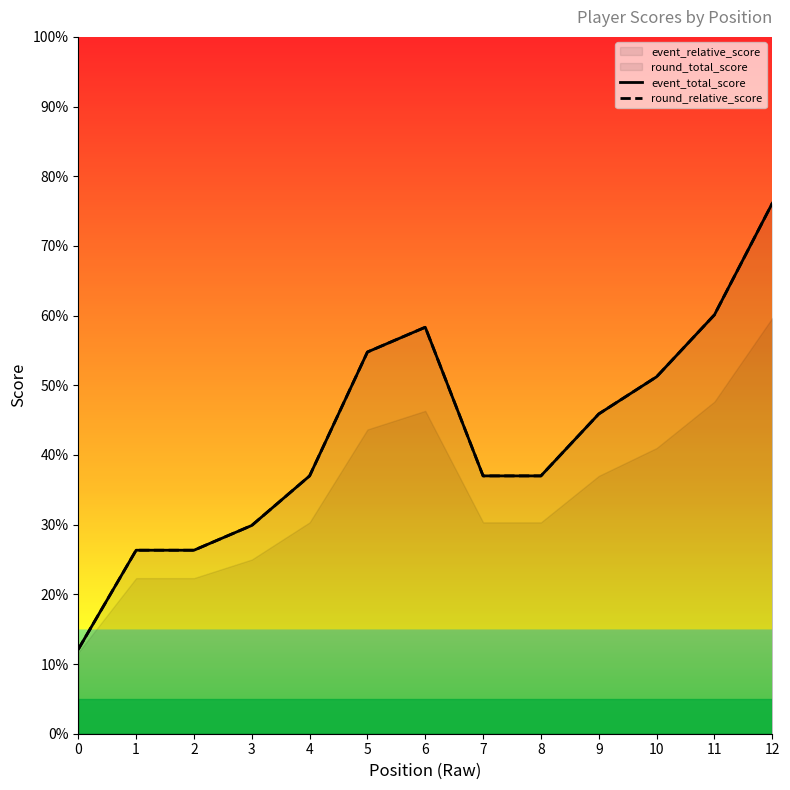

Reading right to left, transcribe all the data shown in this chart.

event_total_score: 12=76.1	11=60.1	10=51.2	9=45.9	8=37.0	7=37.0	6=58.3	5=54.8	4=37.0	3=29.9	2=26.3	1=26.3	0=12.1
round_relative_score: 12=76.1	11=60.1	10=51.2	9=45.9	8=37.0	7=37.0	6=58.3	5=54.8	4=37.0	3=29.9	2=26.3	1=26.3	0=12.1